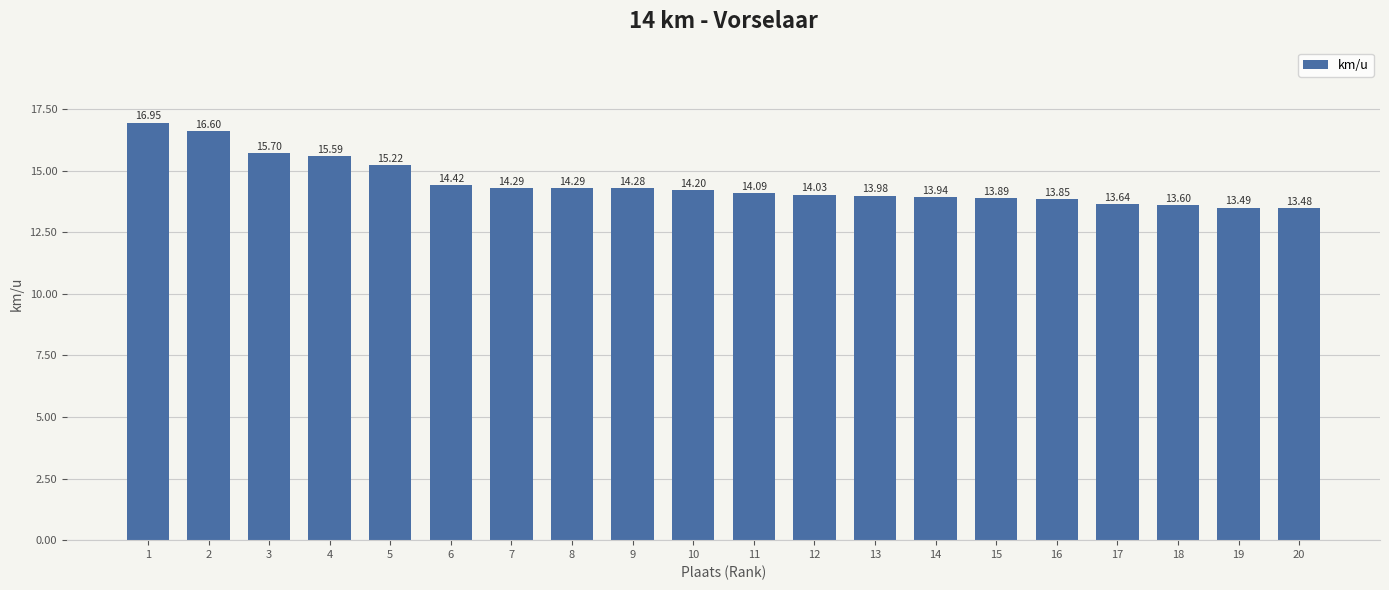

What is the sum of the values at 7 and 16?

28.1